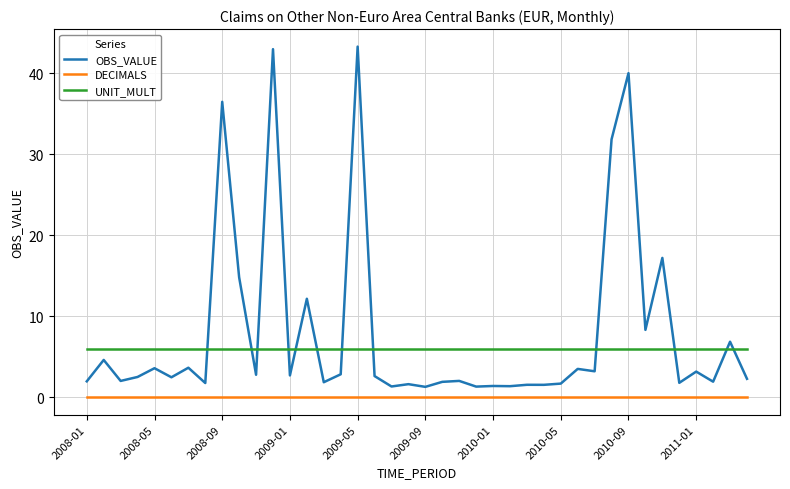

True or false: DECIMALS and OBS_VALUE intersect in this chart.

False